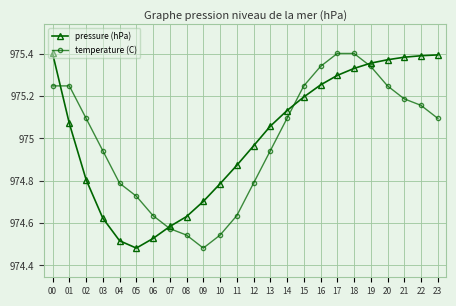

At 18, list the series in order from smallest to largest.

pressure (hPa), temperature (C)